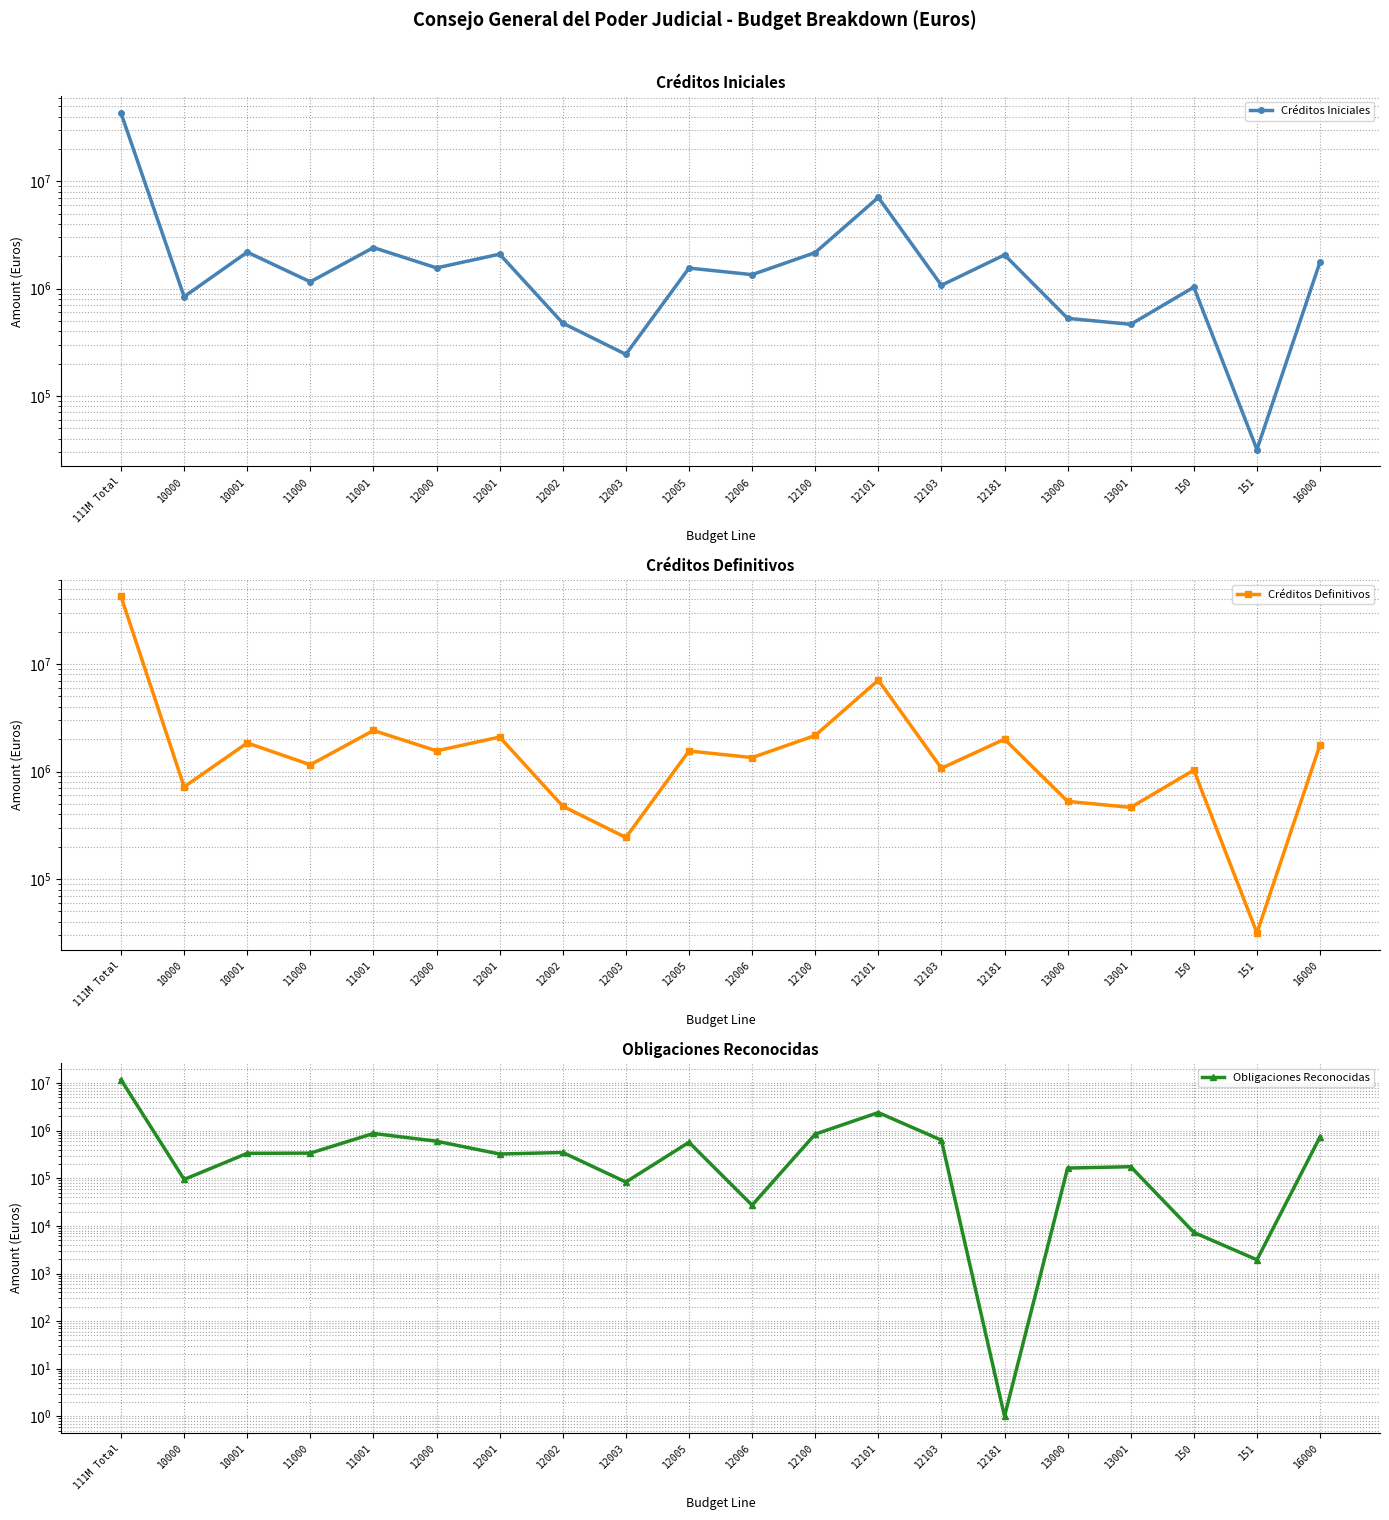

What is the spread (max minus min) of values at 12101?

4673902.8